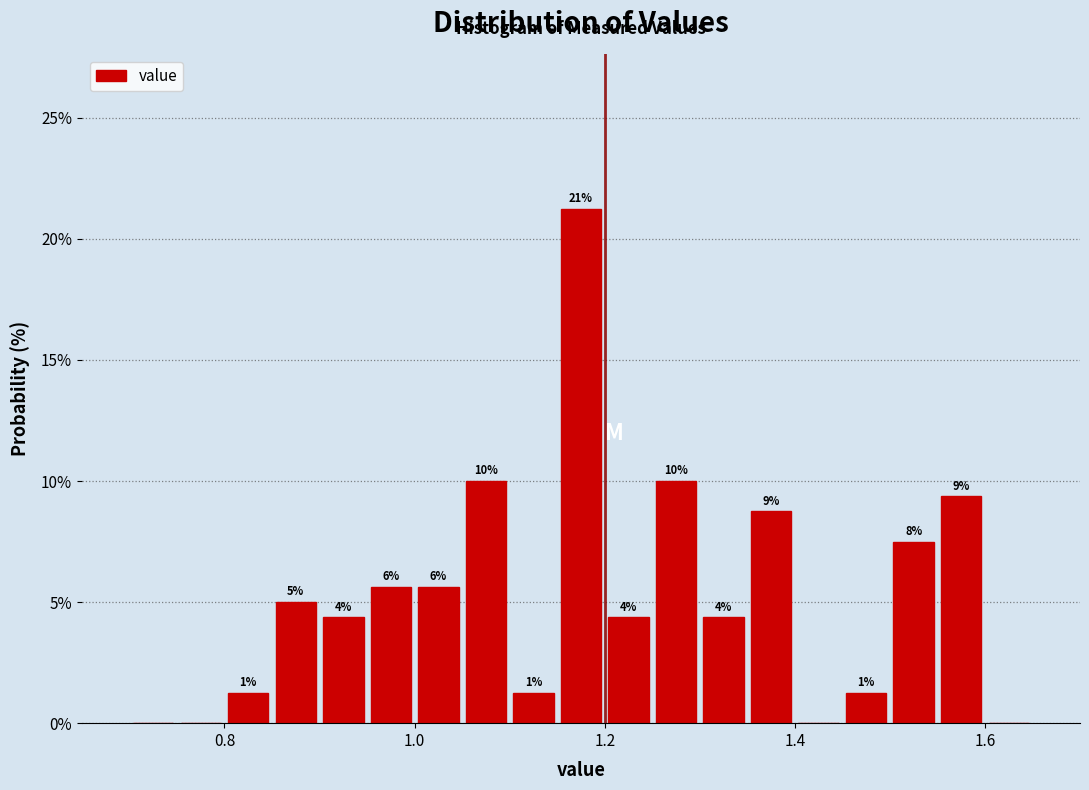

Around what value on the x-axis is the tallest bar? Give the approximate position of its centre, as read against the axis.

1.18